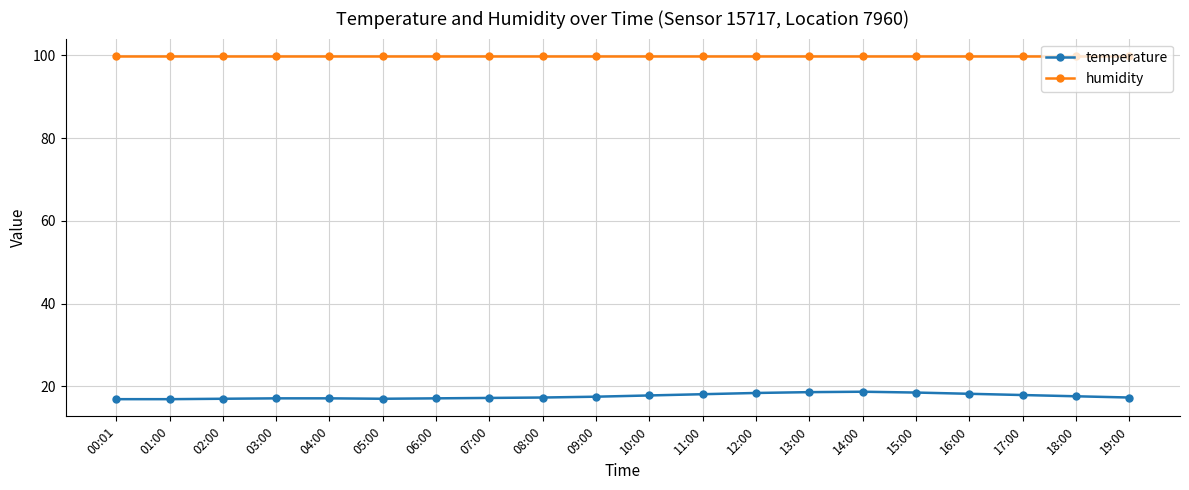

What are all the series names shown in the legend?

temperature, humidity